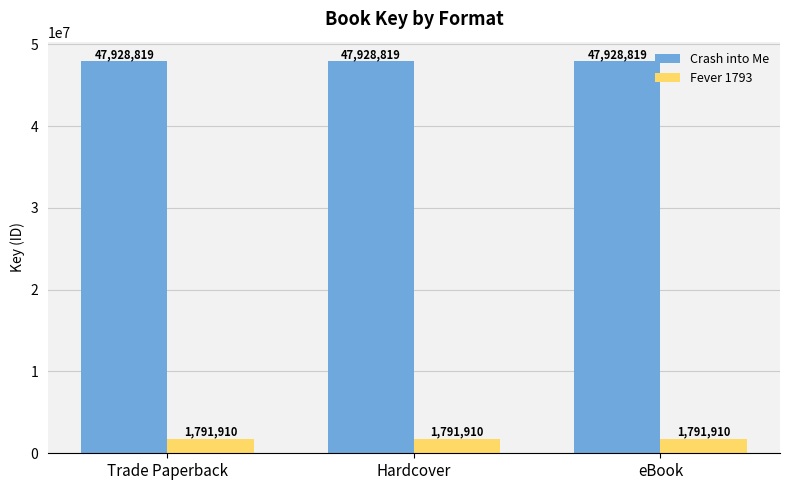

What is the label of the 3rd bar from the right?

Trade Paperback